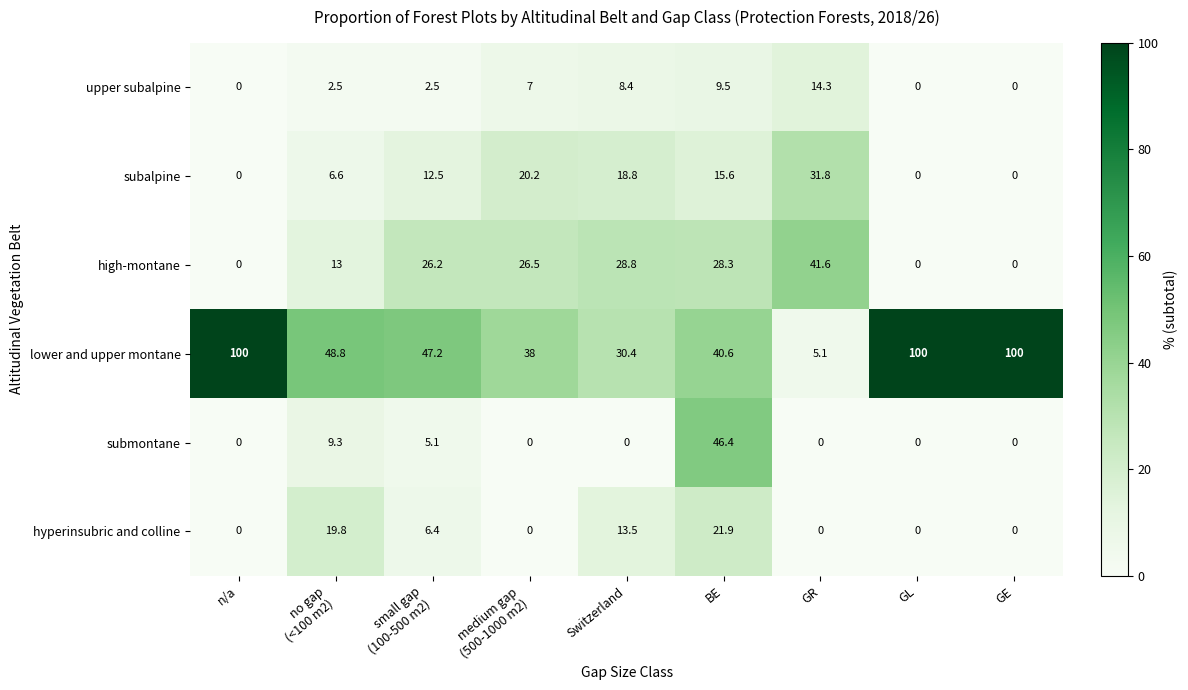

What is the lowest value of the lower and upper montane series?

5.1